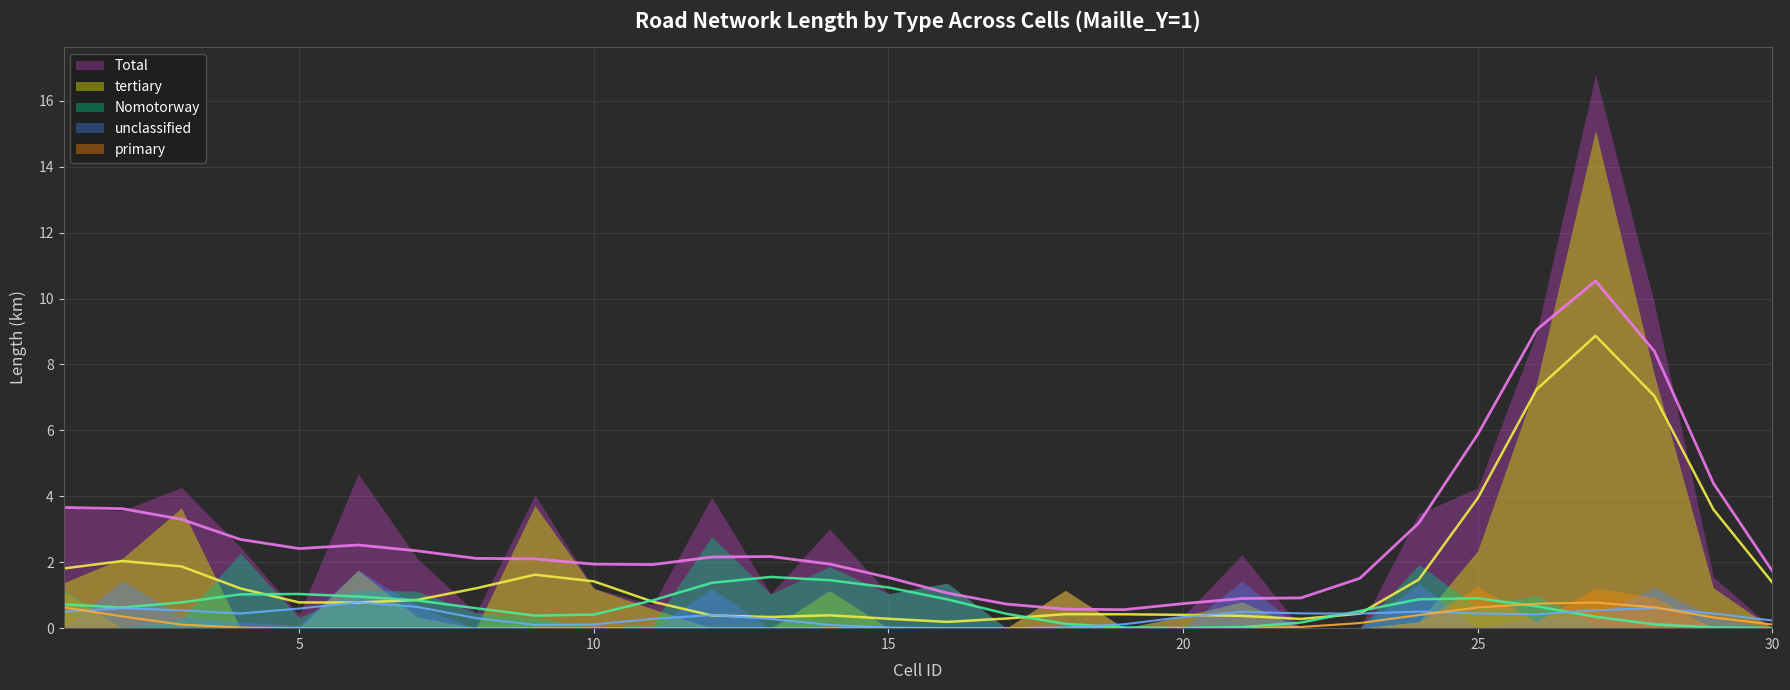

Which label corresponds to the smallest value in the chart?

17